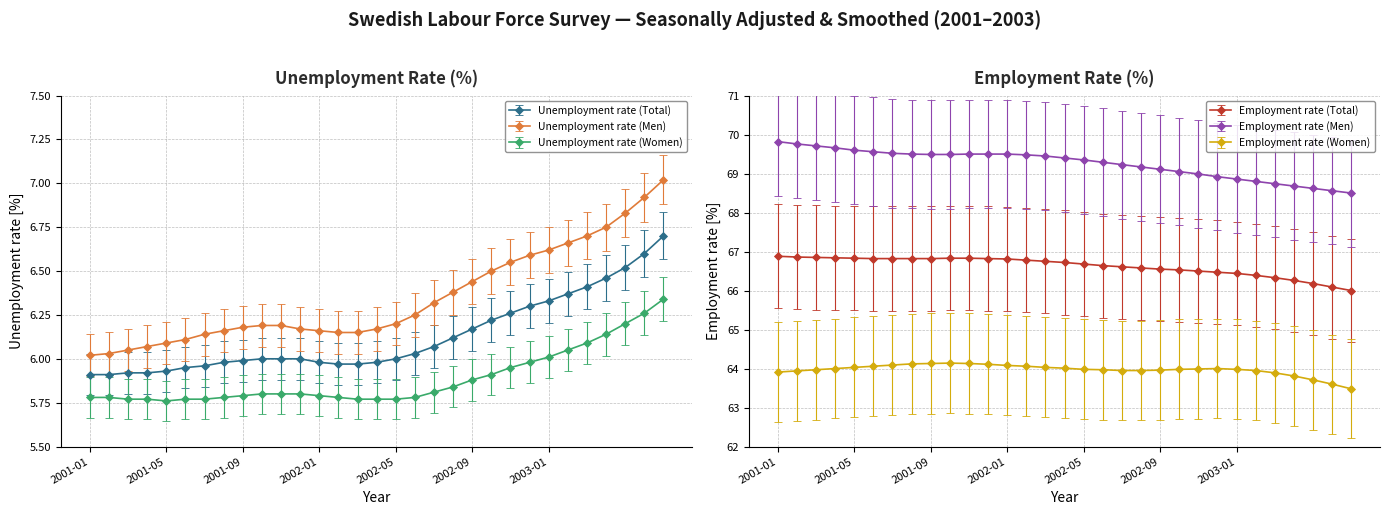

True or false: Unemployment rate (Total) has a value of 9.2 at 2002-01.

False